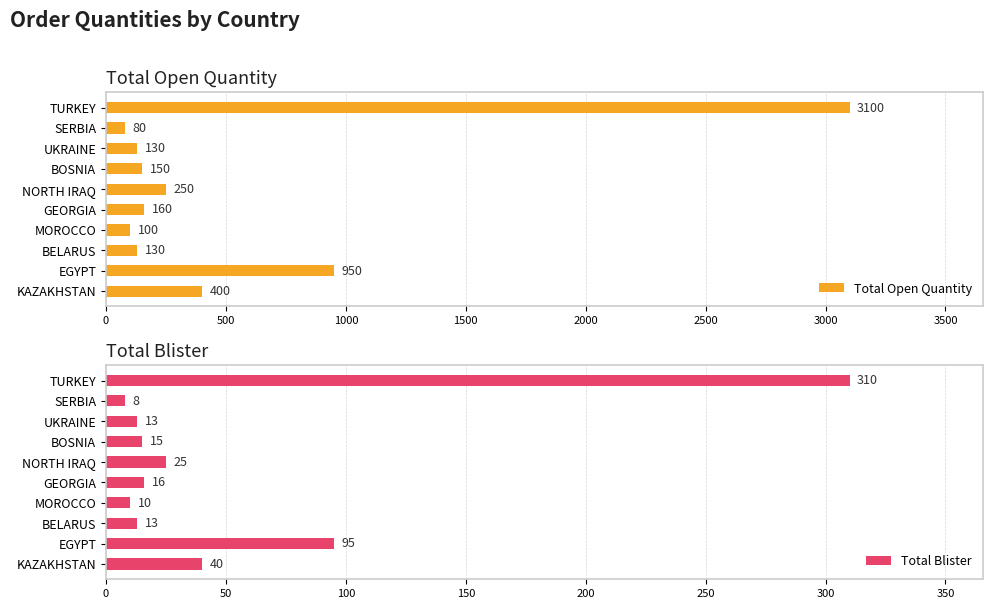

At which label does Total Blister reach its peak?

TURKEY